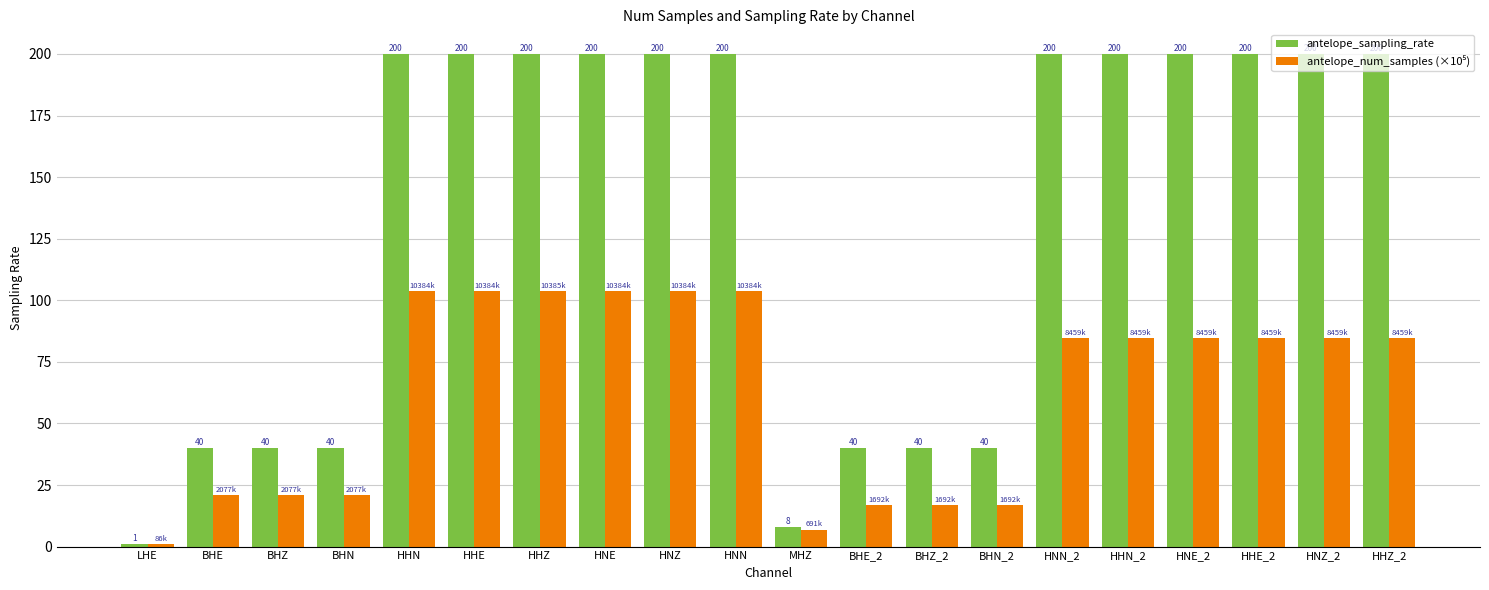

How many values in the antelope_sampling_rate series are below 200?

8